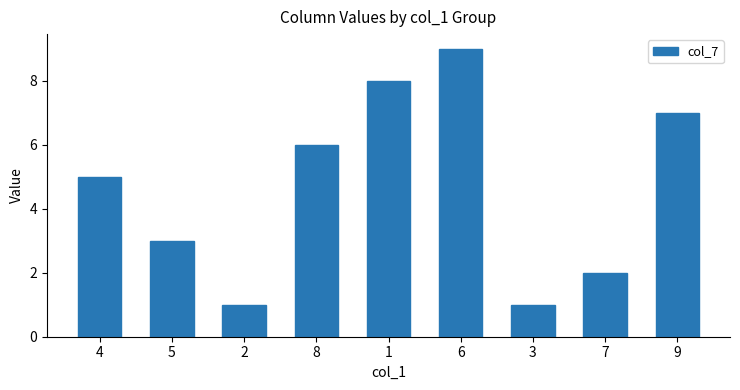

The value at 5 is 3. True or false?

True